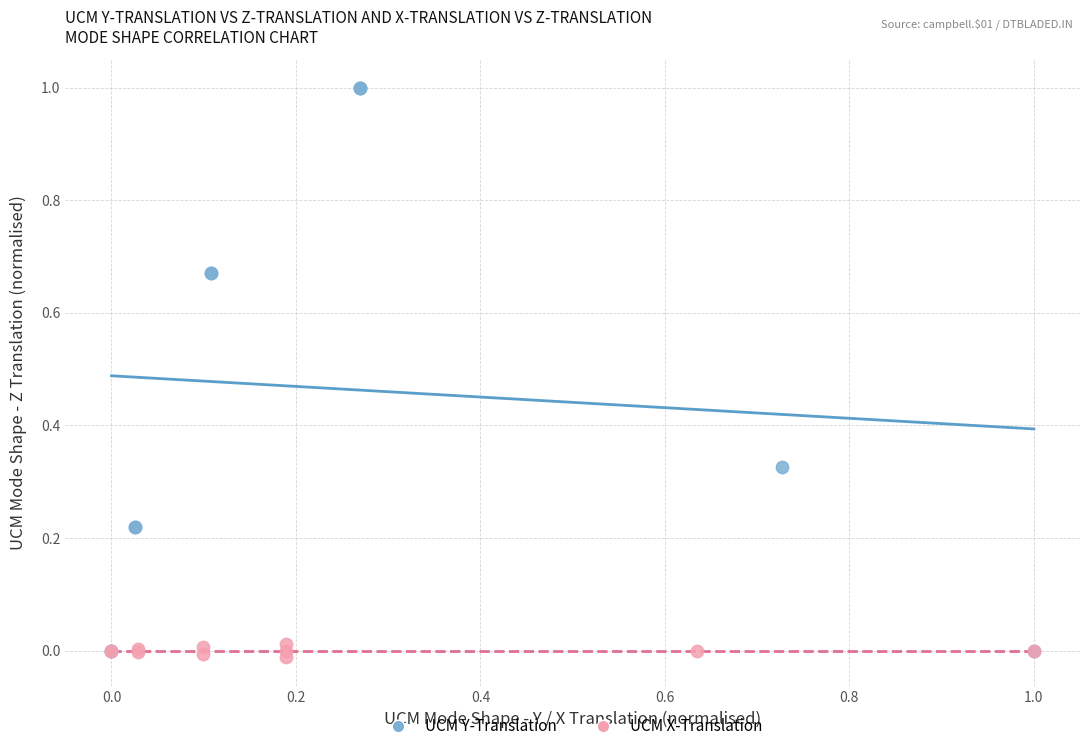

Which series contains the highest Y value?

UCM Y-Translation